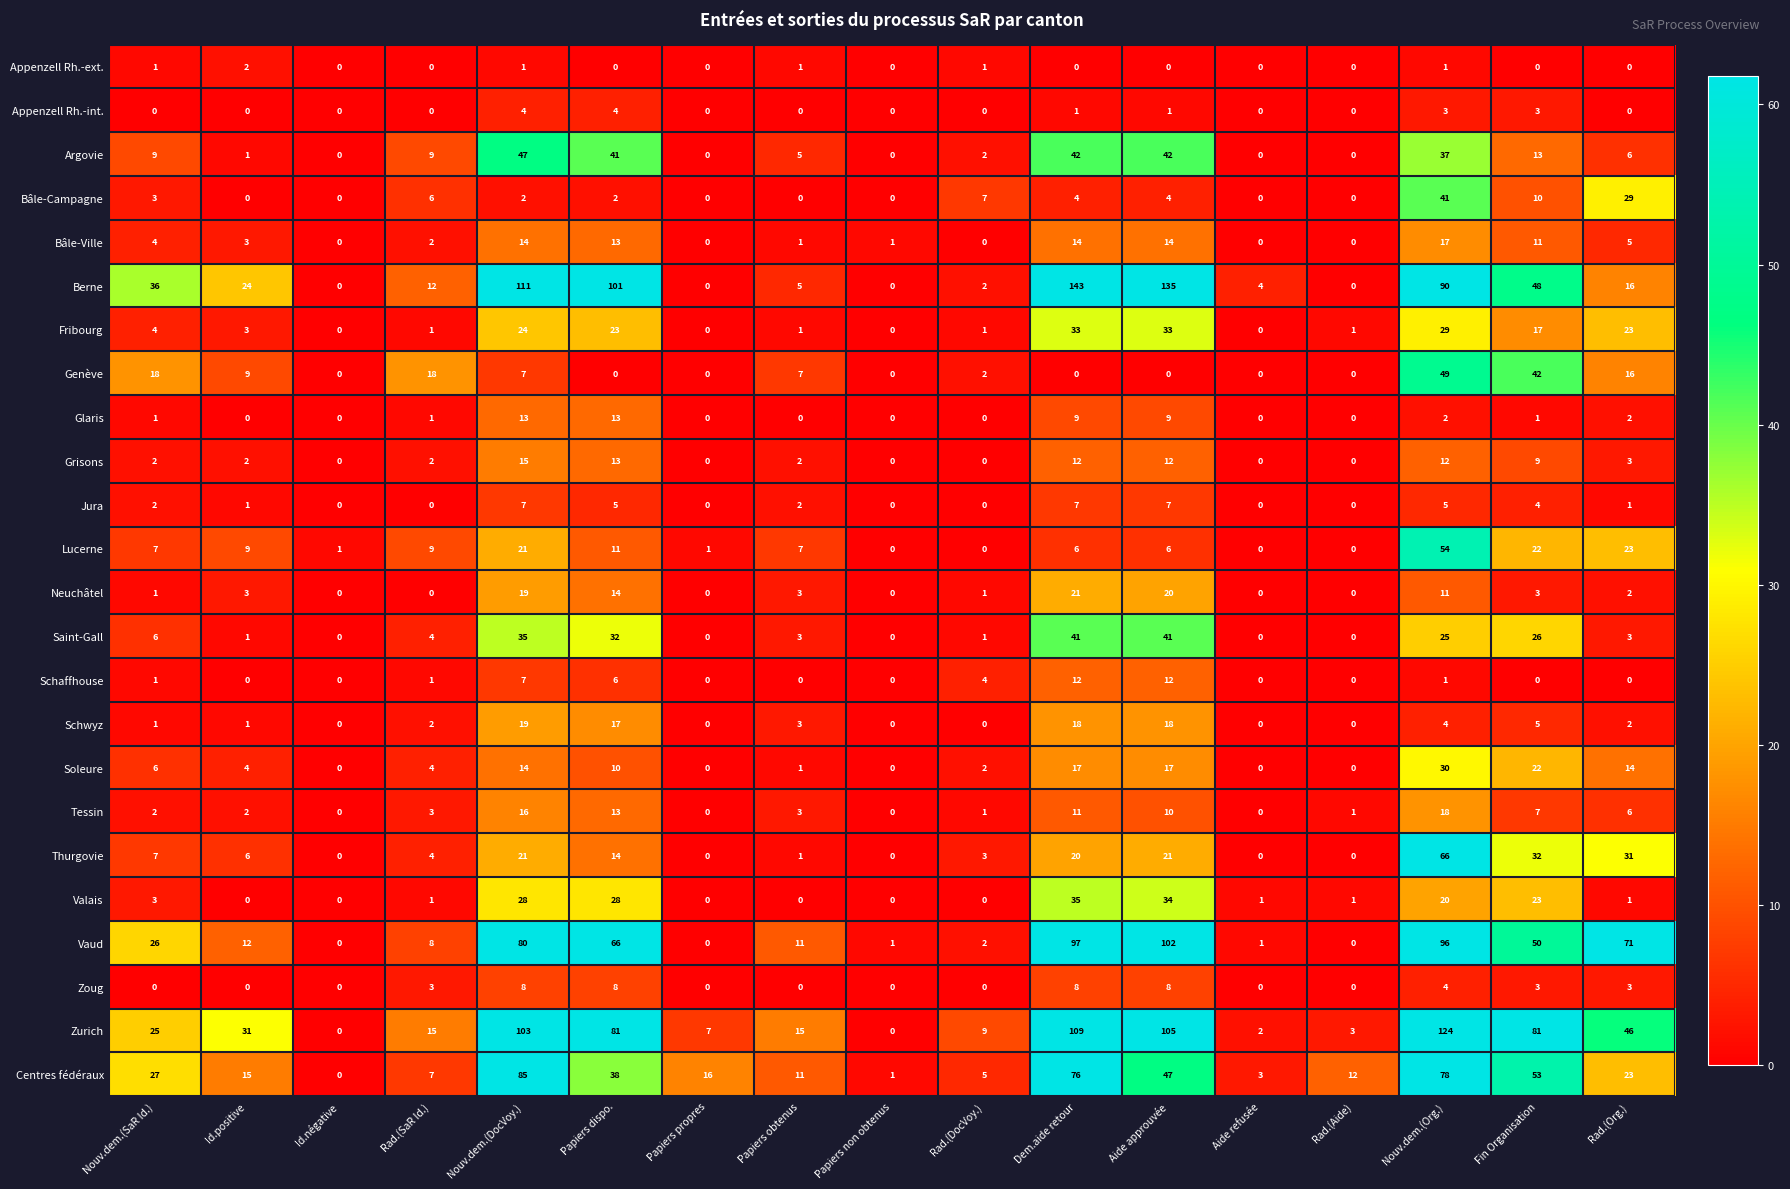

At which label does Bâle-Campagne reach its peak?

Nouv.dem.(Org.)